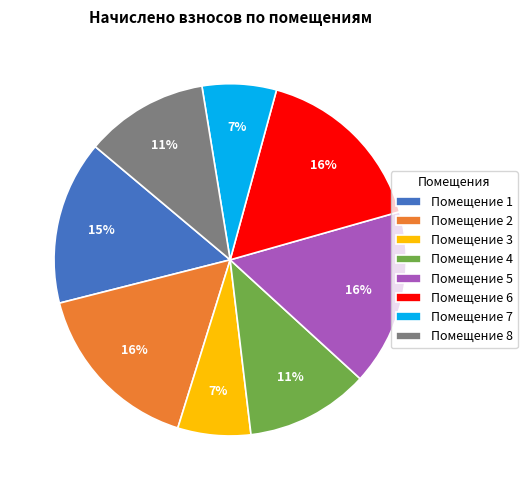

The Помещение 5 slice represents 16% of the pie. True or false?

True